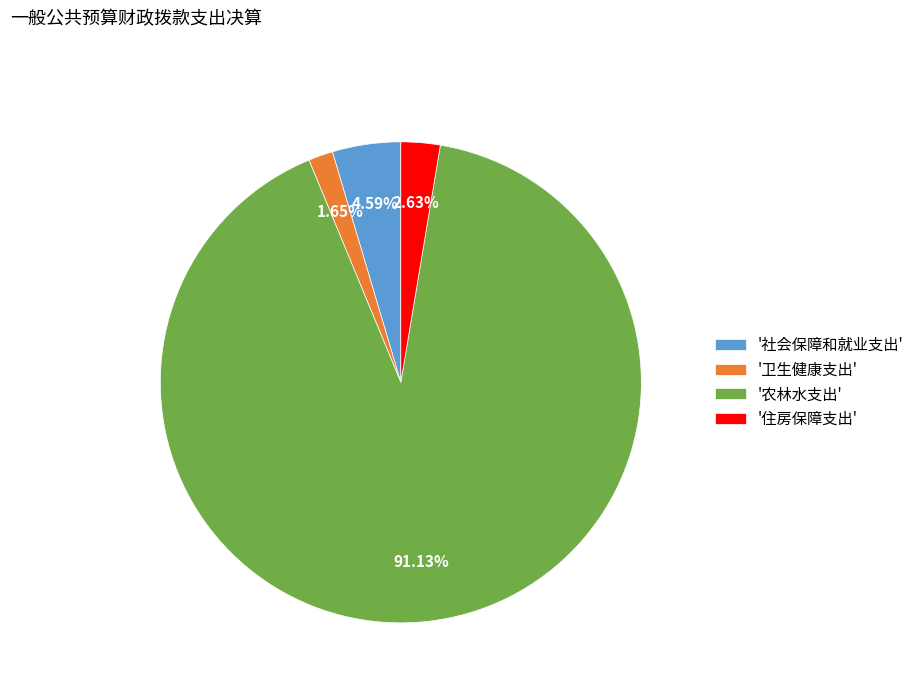

What is the majority slice?

'农林水支出'